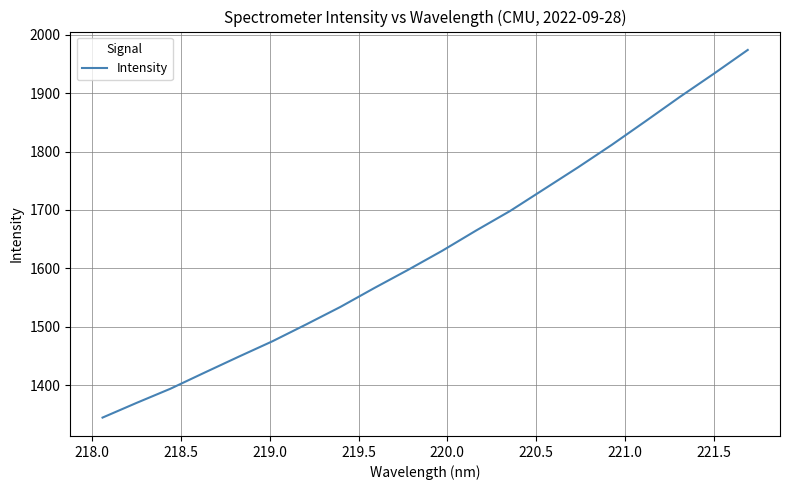

What is the maximum value shown in the chart?

1973.9